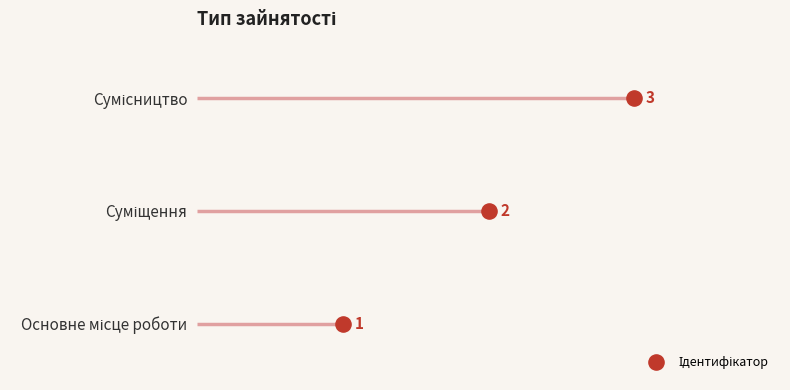

Between 1.0 and 0.5, which is larger?

1.0